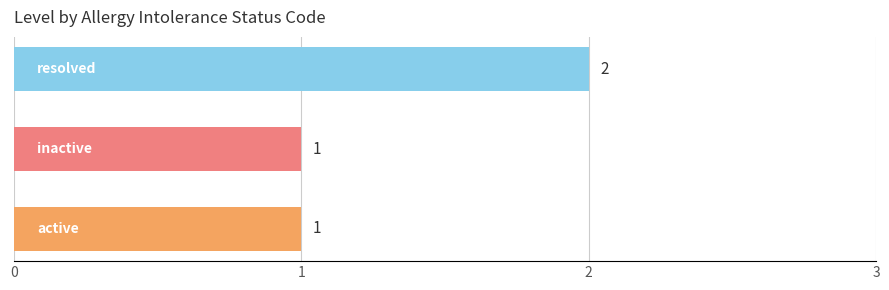

Are the bars horizontal?

Yes